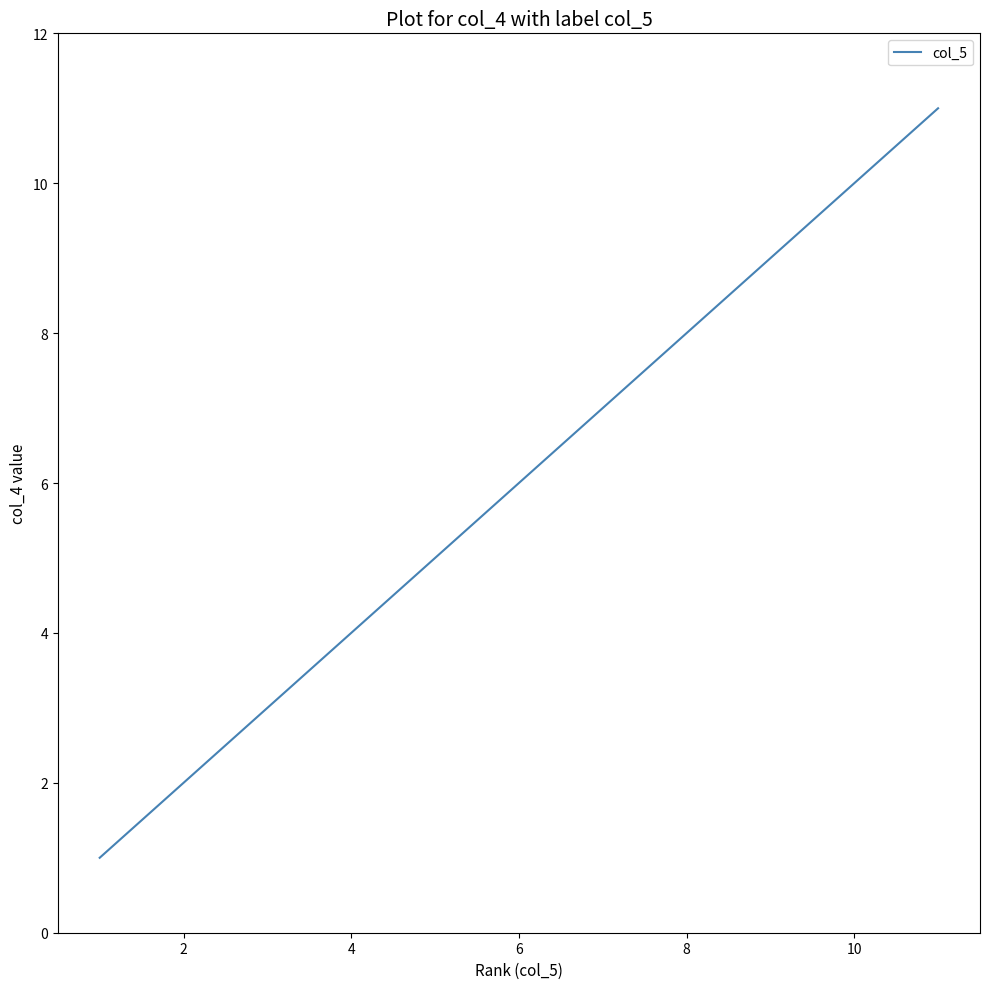

What is the greatest value displayed?

11